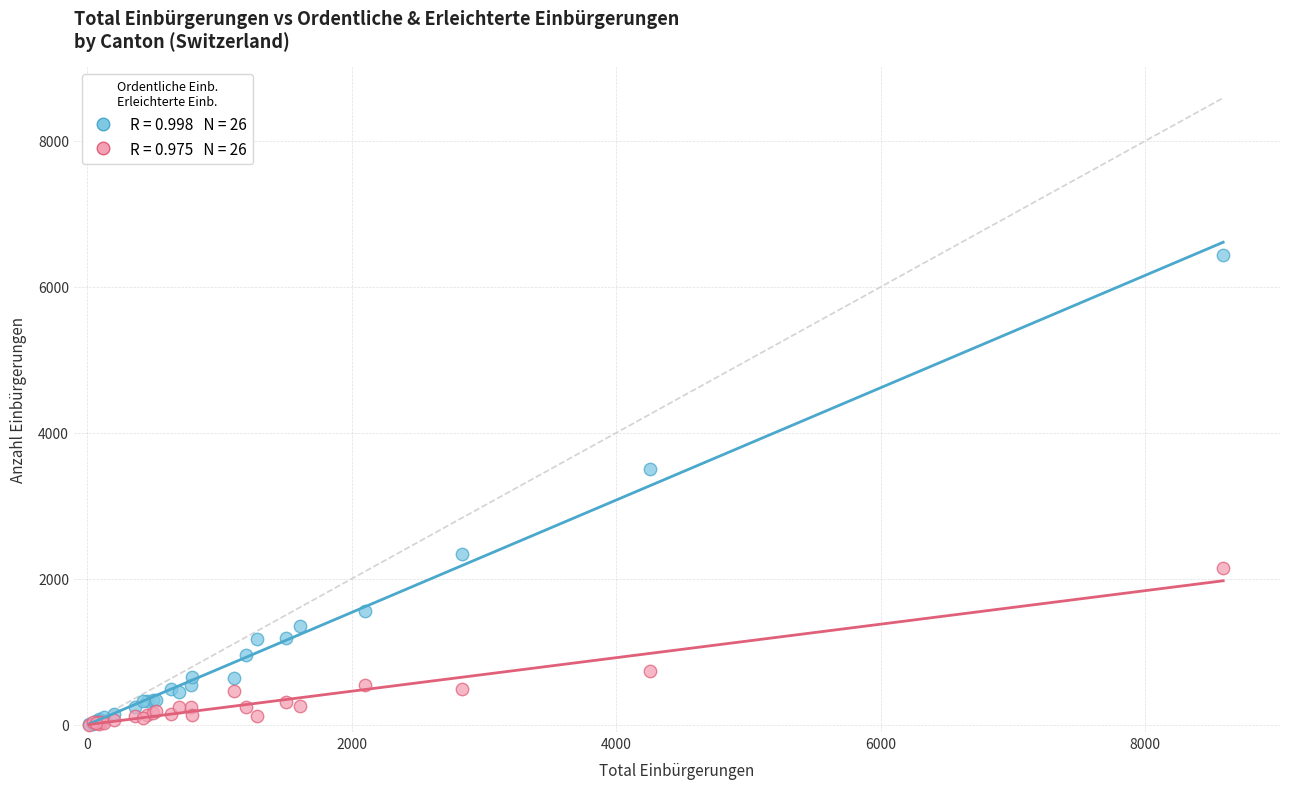

Across all series, what Y value is closest to 3222?

3510